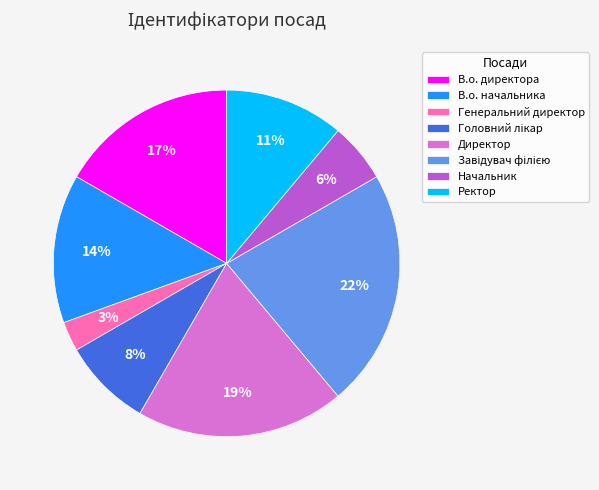

Does any single category account for the majority?

No